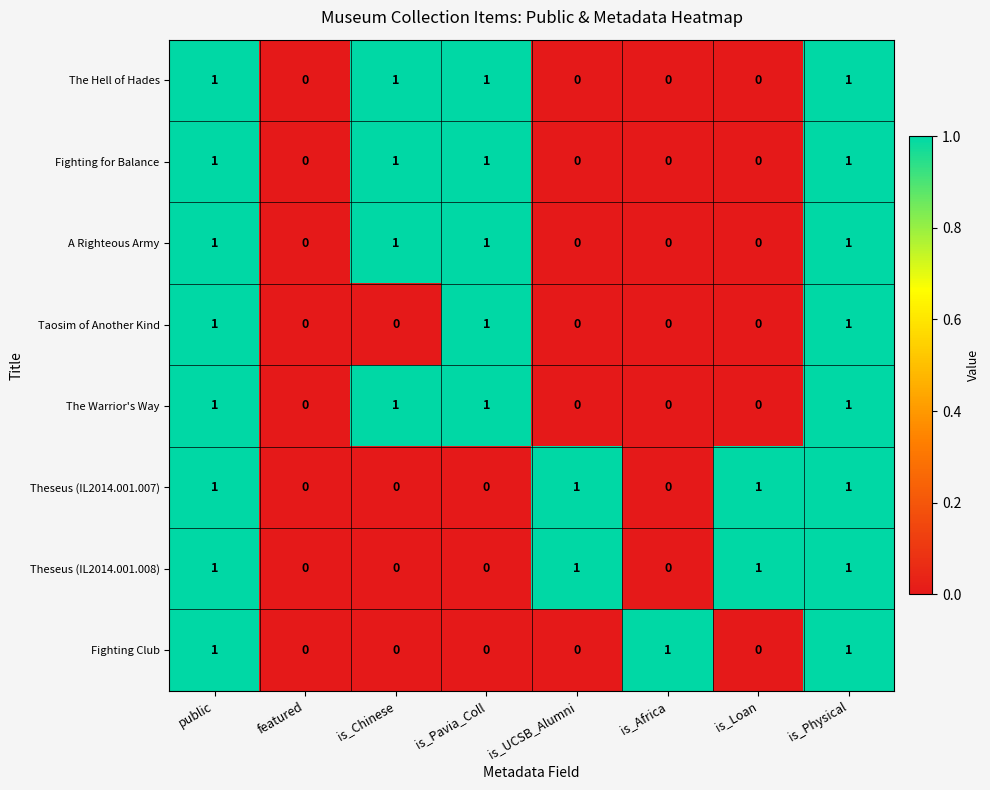

What is the sum of all Taosim of Another Kind values?

3